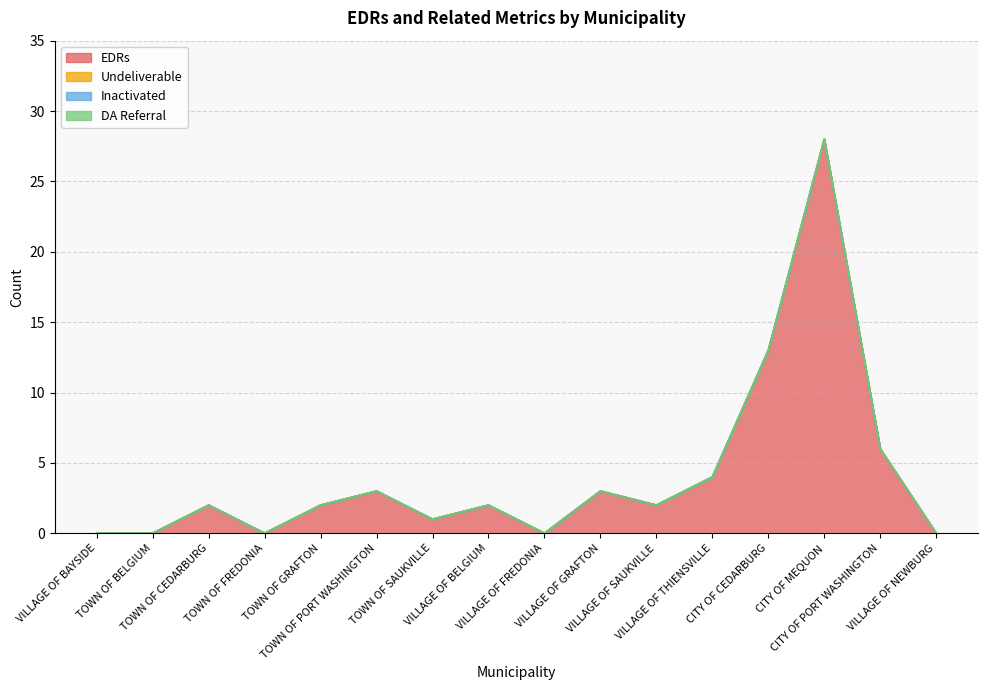

Which series has the largest total across all categories?

EDRs